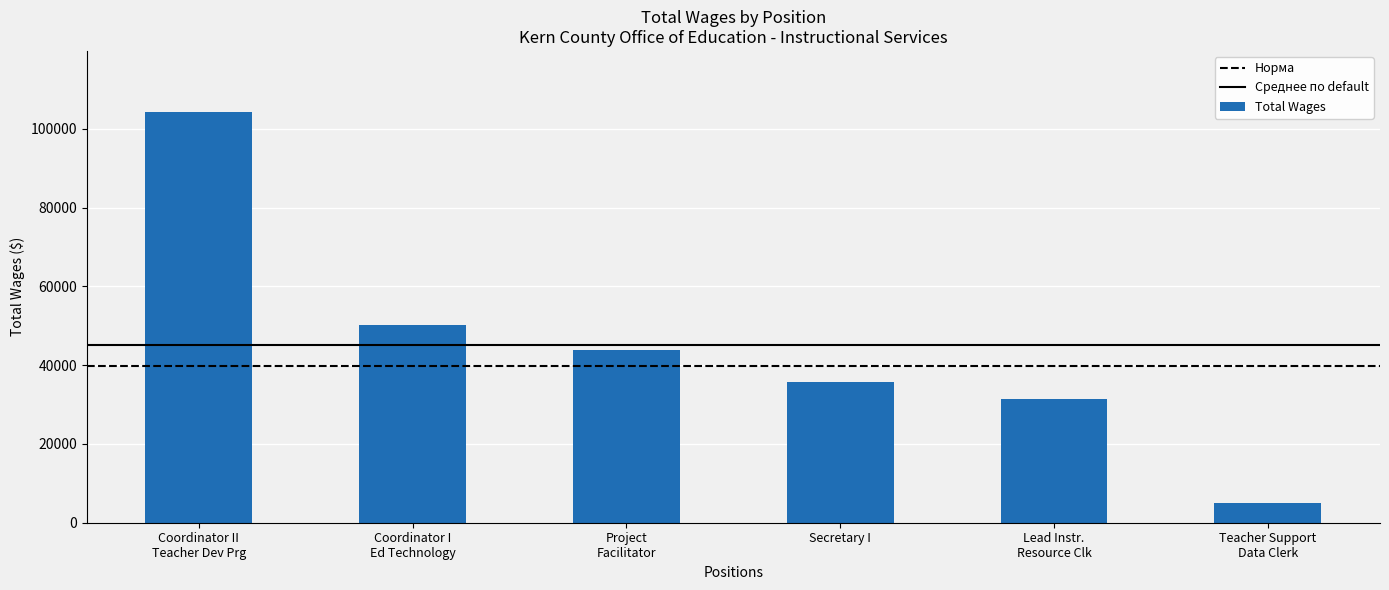

What is the approximate value at Secretary I, to the nearest 10?

35710